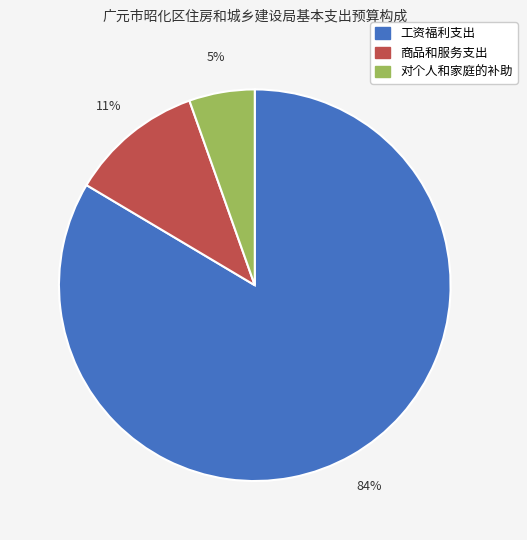

Rank the categories by value from highest to lowest.

工资福利支出, 商品和服务支出, 对个人和家庭的补助